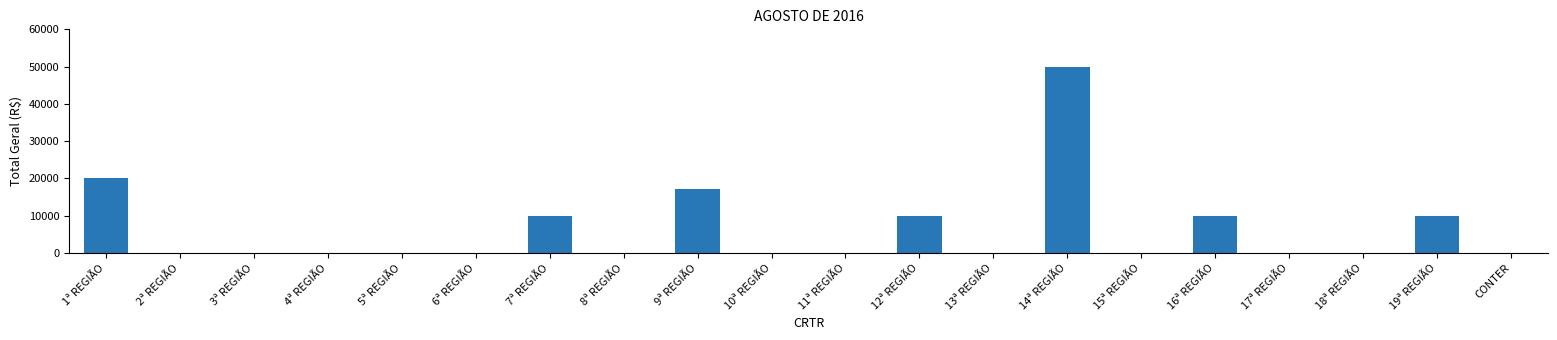

Reading left to right, transcribe all the data shown in this chart.

1ª REGIÃO=20000.0	2ª REGIÃO=0.0	3ª REGIÃO=0.0	4ª REGIÃO=0.0	5ª REGIÃO=0.0	6ª REGIÃO=0.0	7ª REGIÃO=10000.0	8ª REGIÃO=0.0	9ª REGIÃO=17177.5	10ª REGIÃO=0.0	11ª REGIÃO=0.0	12ª REGIÃO=10000.0	13ª REGIÃO=0.0	14ª REGIÃO=50000.0	15ª REGIÃO=0.0	16ª REGIÃO=10000.0	17ª REGIÃO=0.0	18ª REGIÃO=0.0	19ª REGIÃO=10000.0	CONTER=0.0